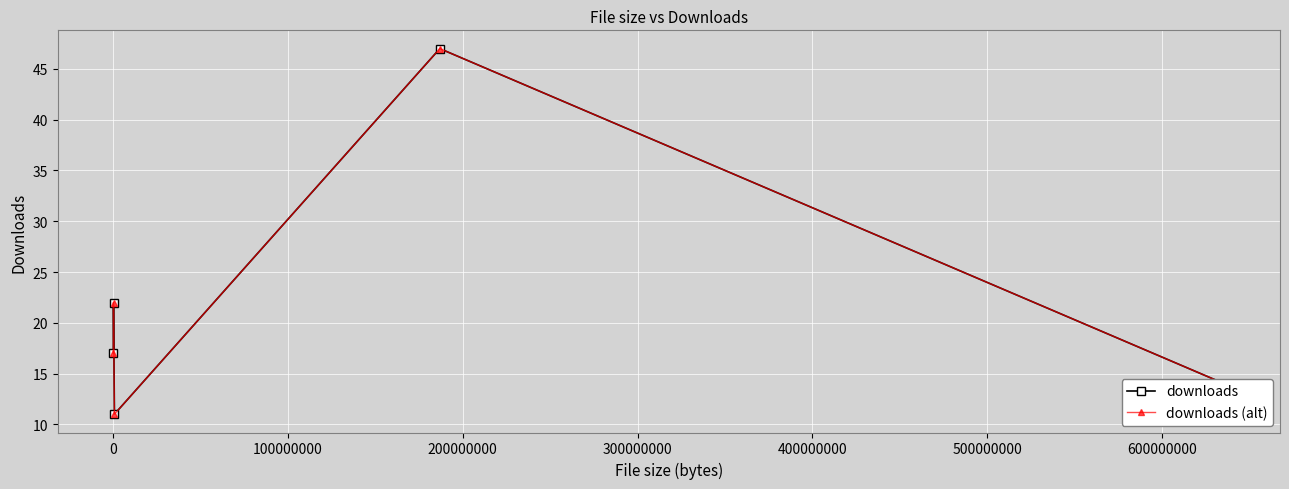

Reading left to right, what are all the values shown in this chart?

downloads: 17	22	11	47	14
downloads (alt): 17	22	11	47	14